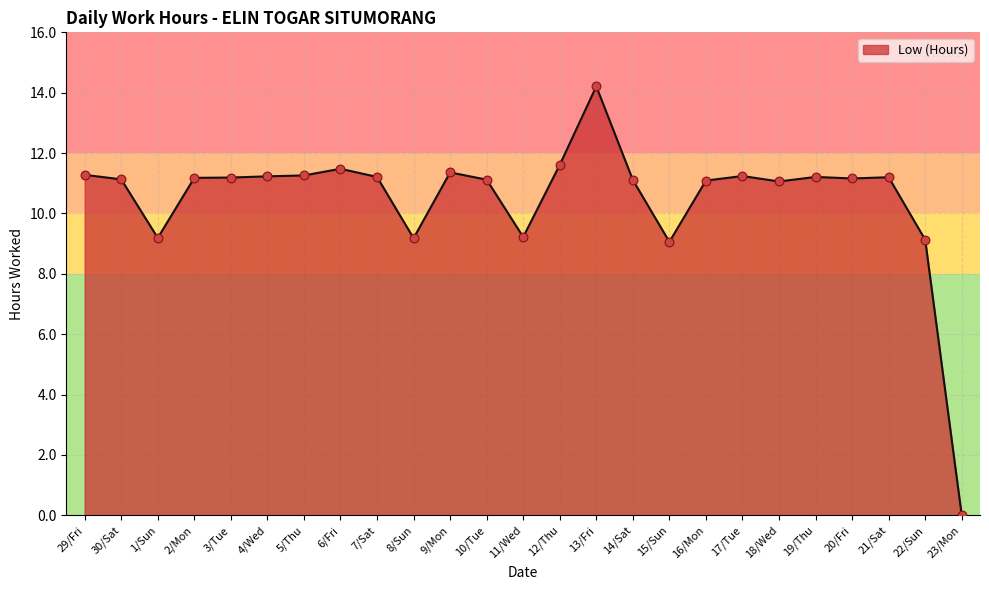

What is the change in value from 6/Fri to 8/Sun?

-2.3